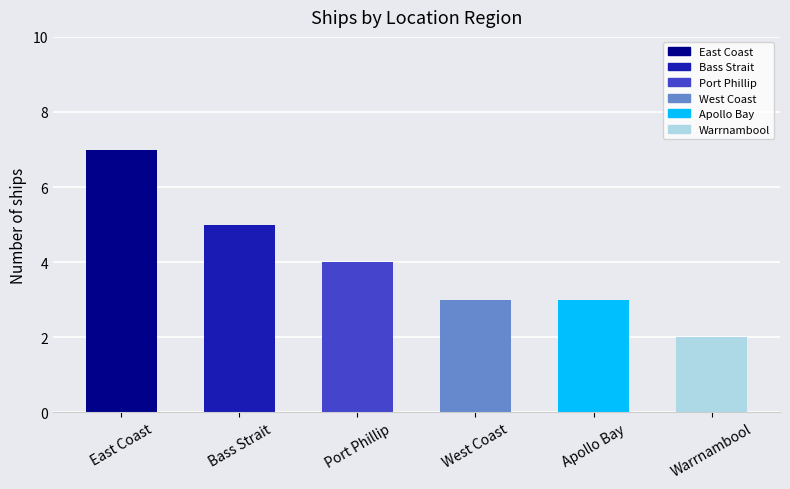

True or false: the data shows 4 at Port Phillip.

True